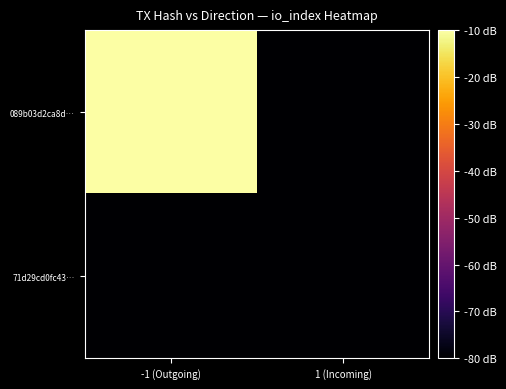

At 1 (Incoming), list the series in order from smallest to largest.

089b03d2ca8d…, 71d29cd0fc43…